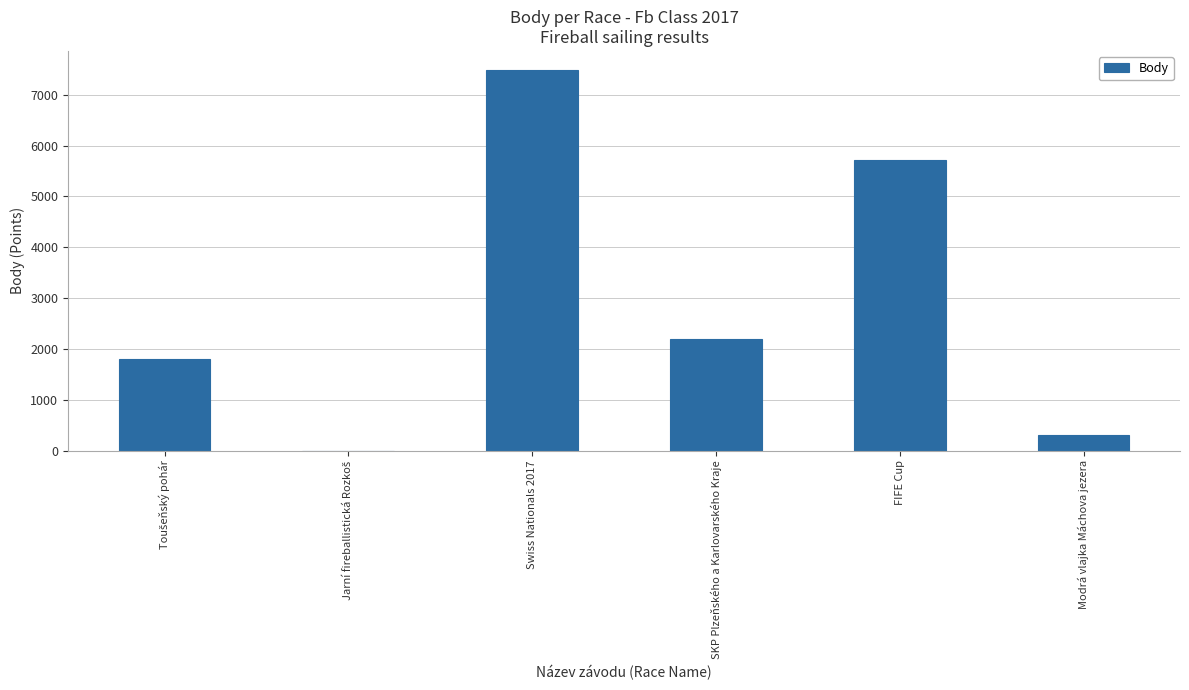

Are the bars horizontal?

No